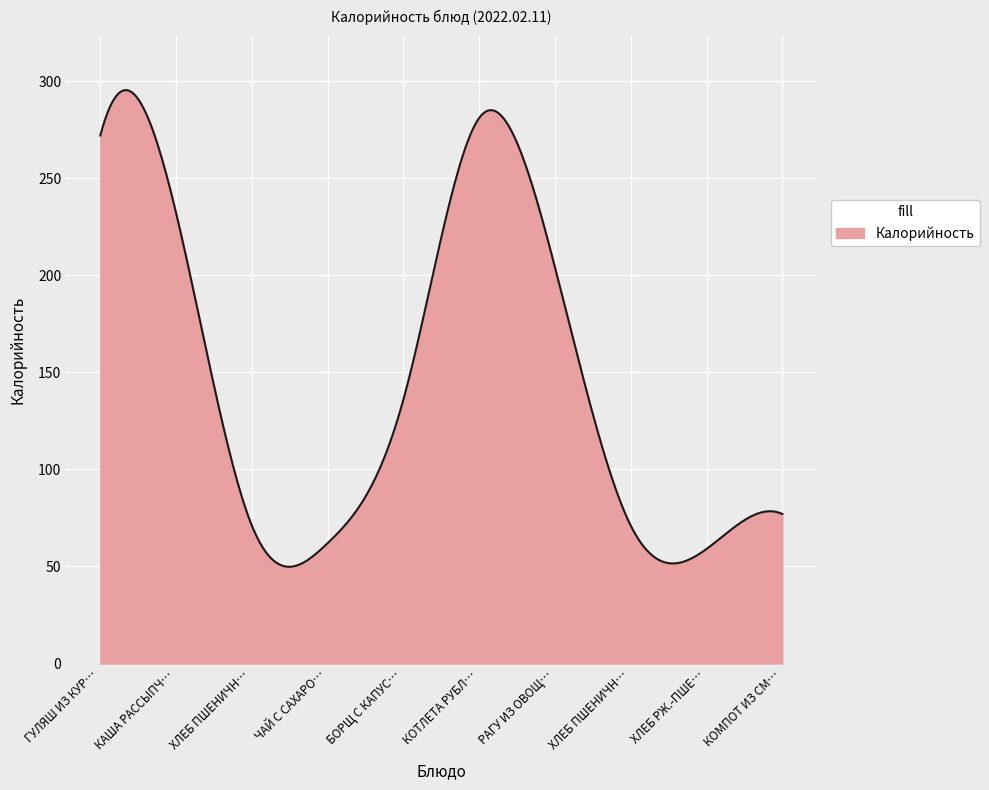

What is the minimum value shown in the chart?

49.8